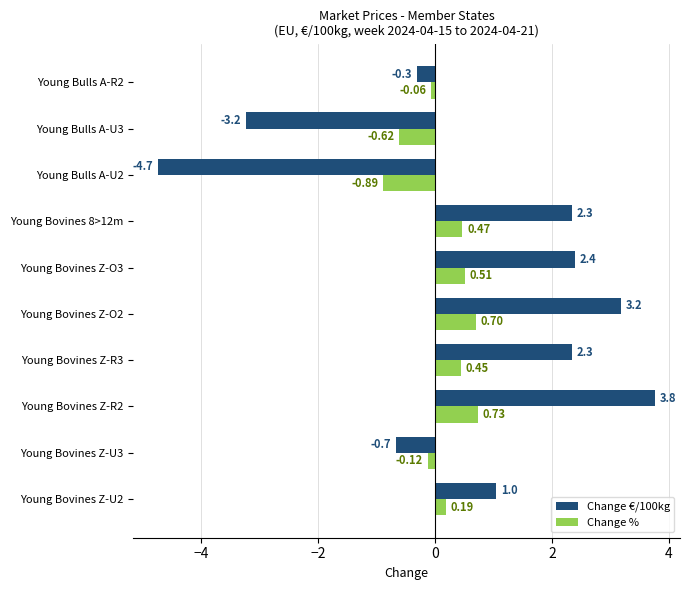

Which series has the widest spread of values?

Change €/100kg